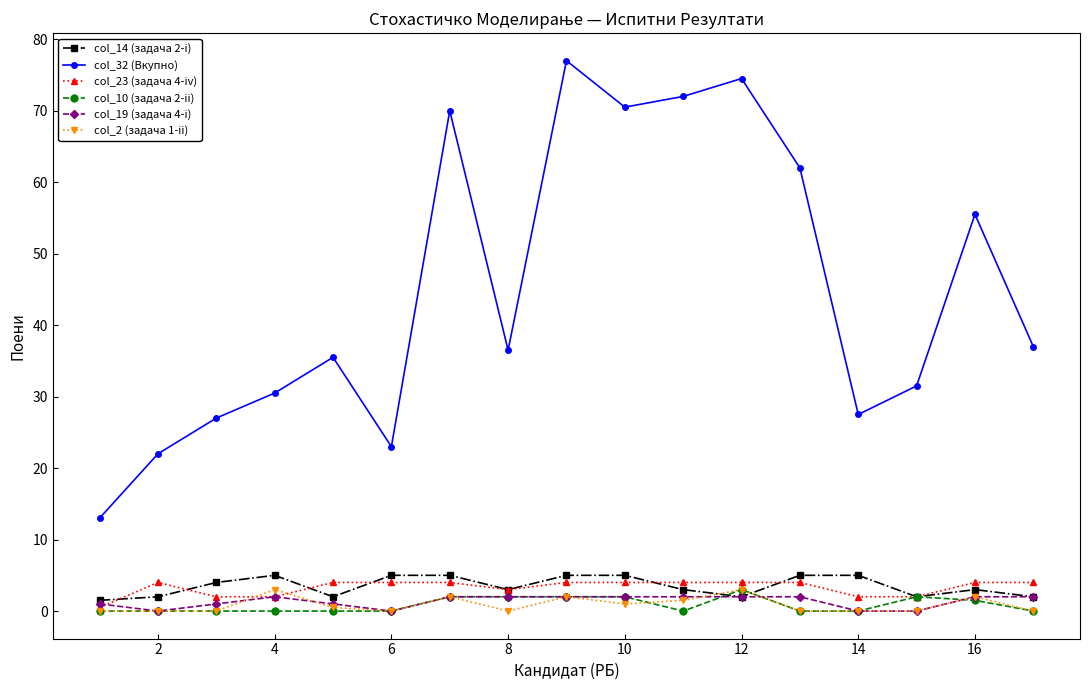

Which series has the largest total across all categories?

col_32 (Вкупно)